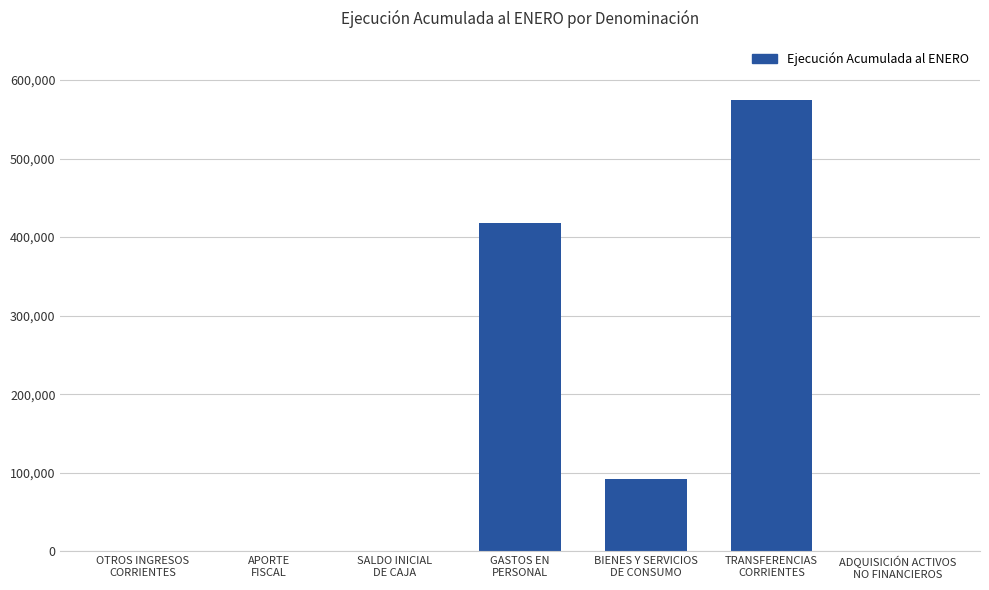

What is the greatest value displayed?

574946